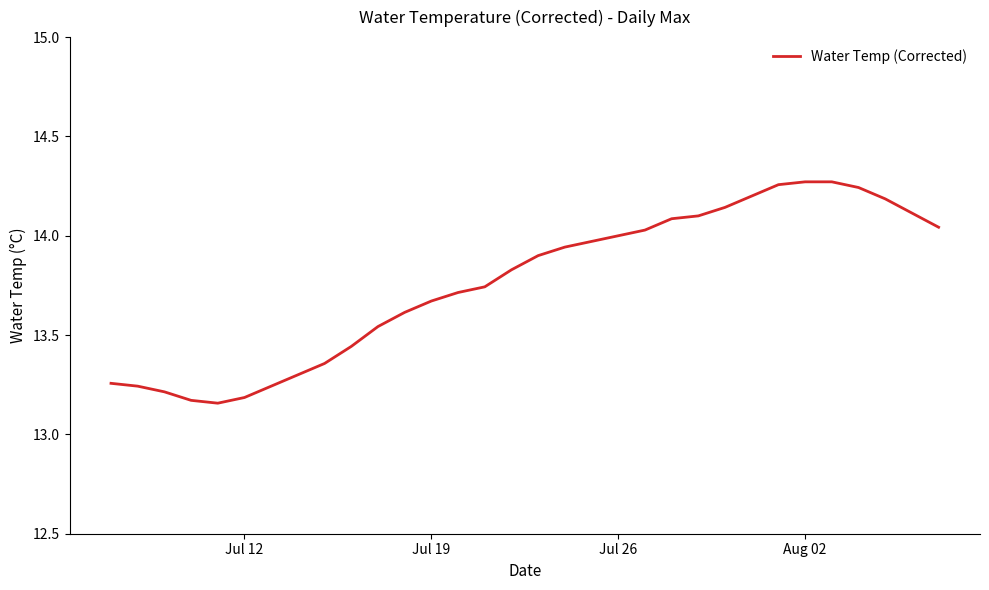

What is the difference between the maximum and minimum values?

1.1